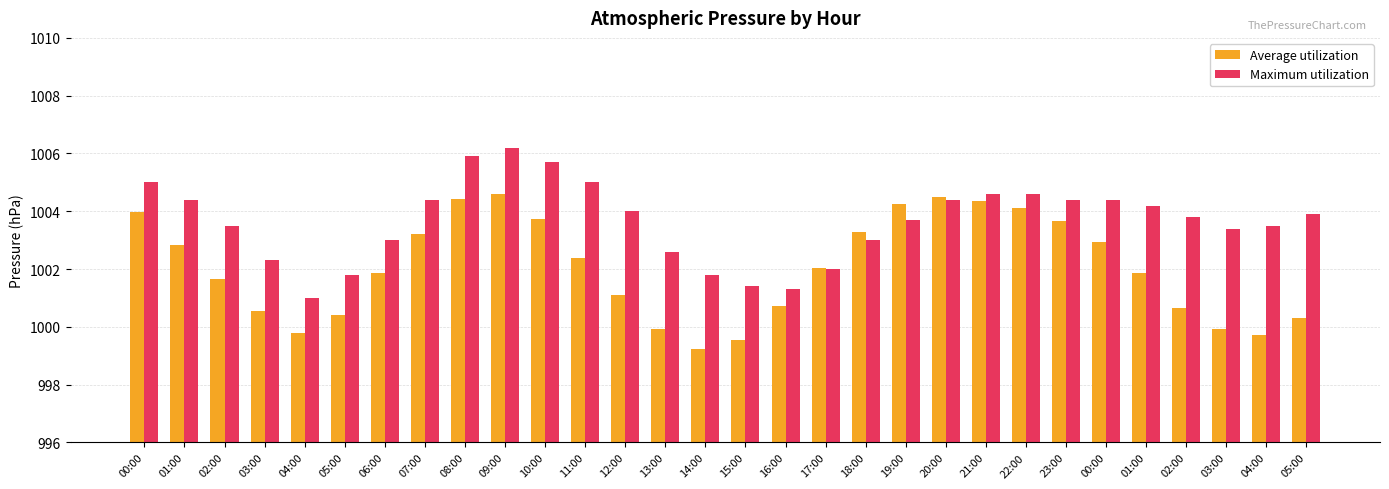

What is the difference between the maximum and minimum values in the Average utilization series?

5.4